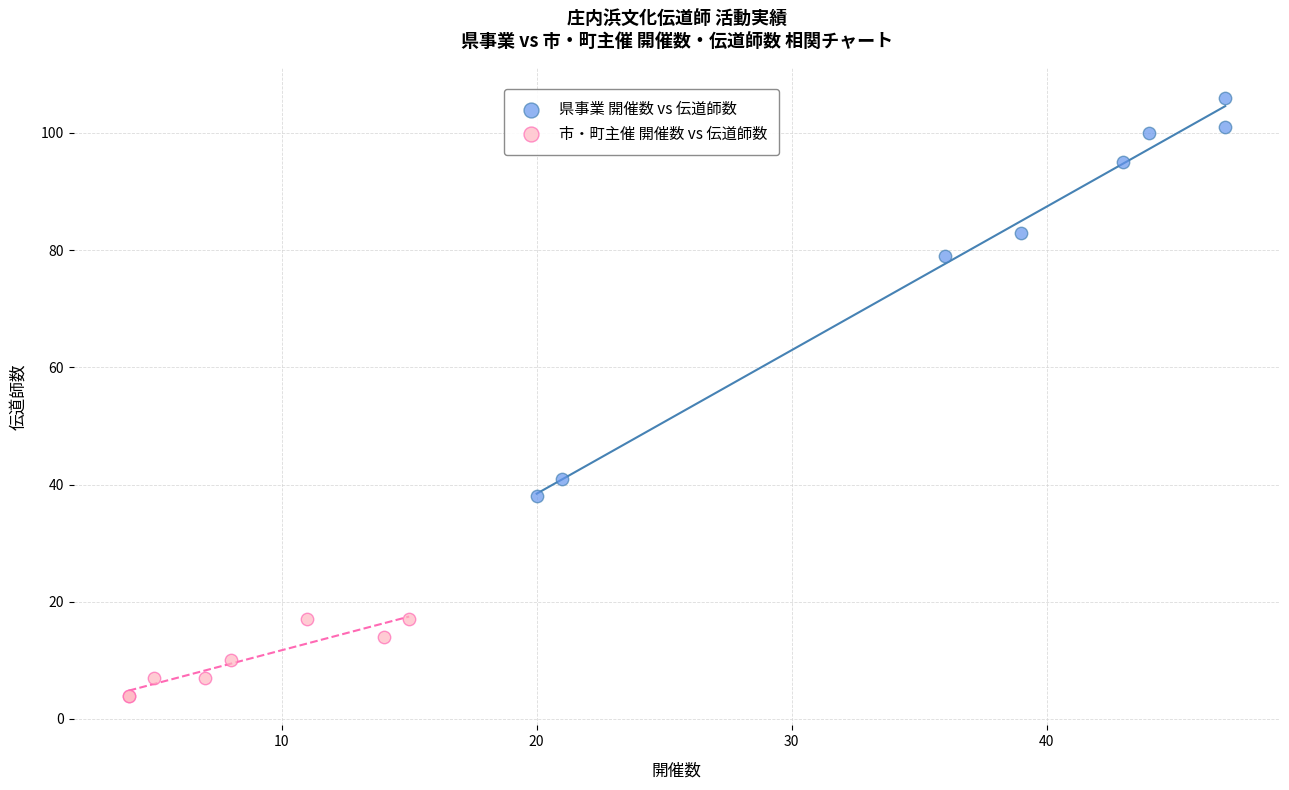

What are all the series names shown in the legend?

県事業 開催数 vs 伝道師数, 市・町主催 開催数 vs 伝道師数